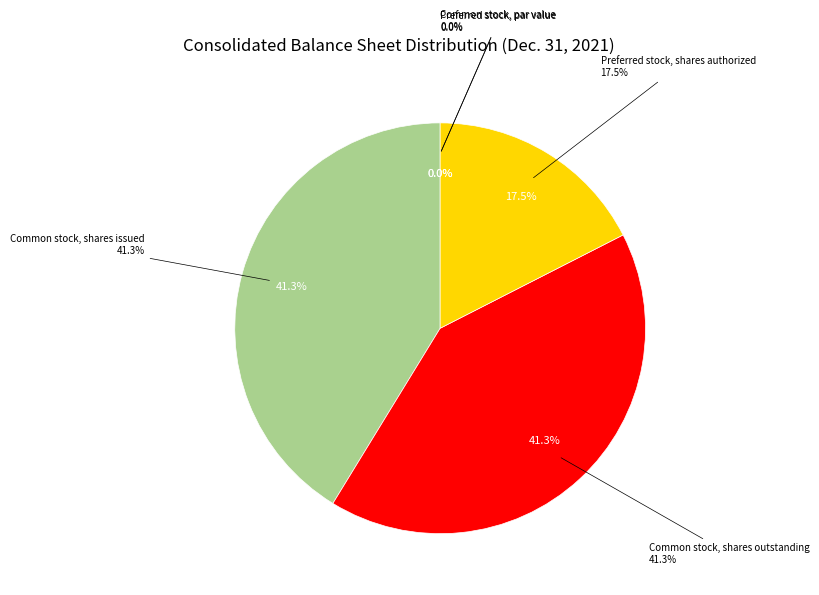

How many segments does this pie chart have?

5